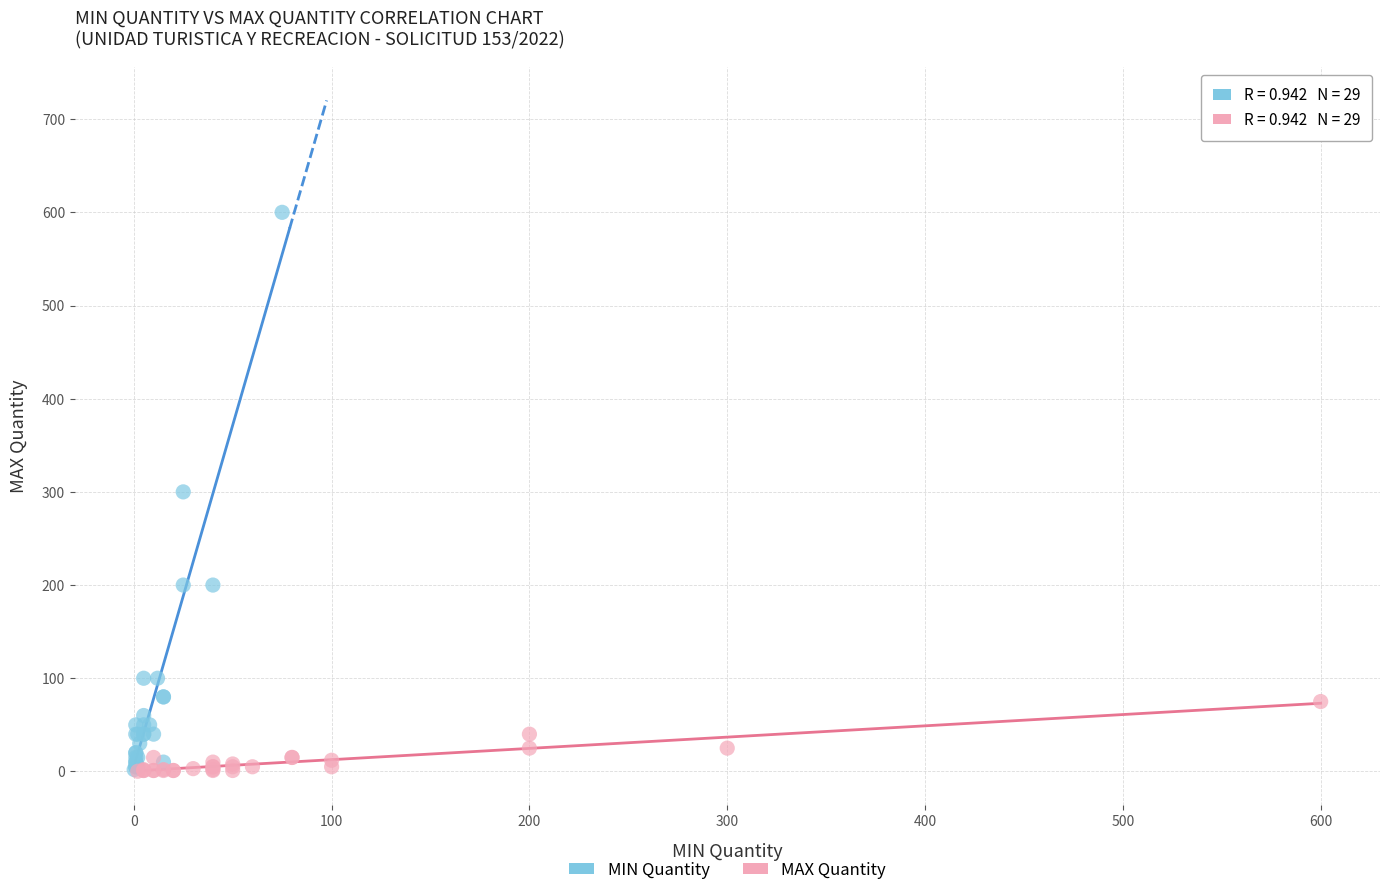

Which series reaches the maximum Y coordinate?

MIN Quantity